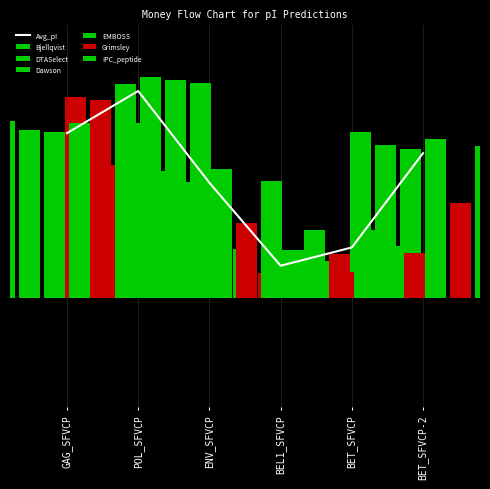

How many values in the Bjellqvist series are below 3?

3